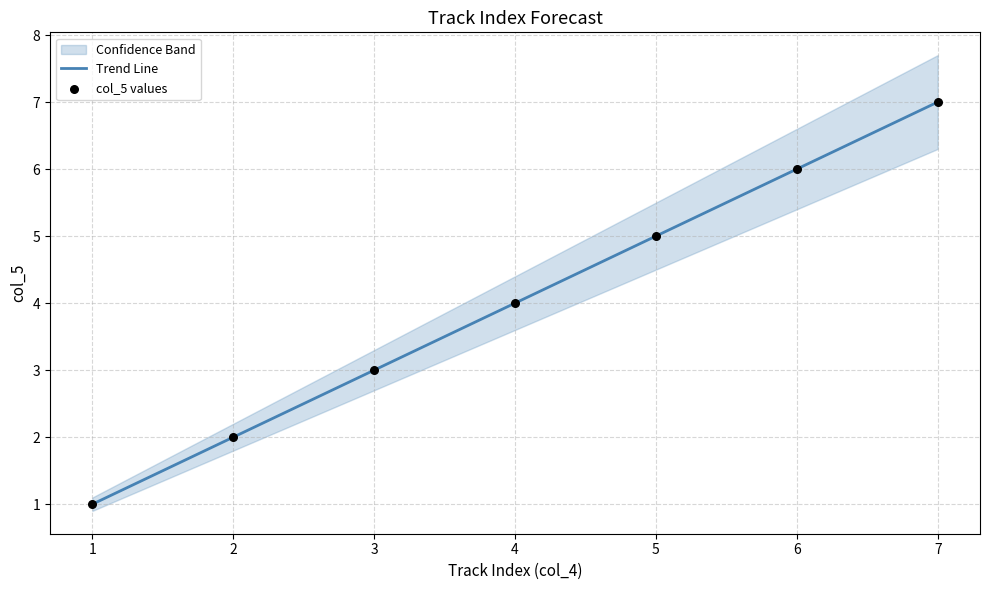

Which series has the largest total across all categories?

col_5 values